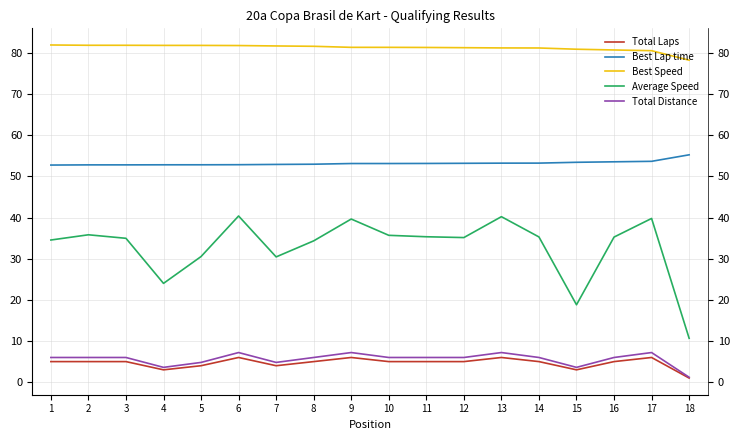

What is the difference between the Best Speed values at 1 and 3?

0.1